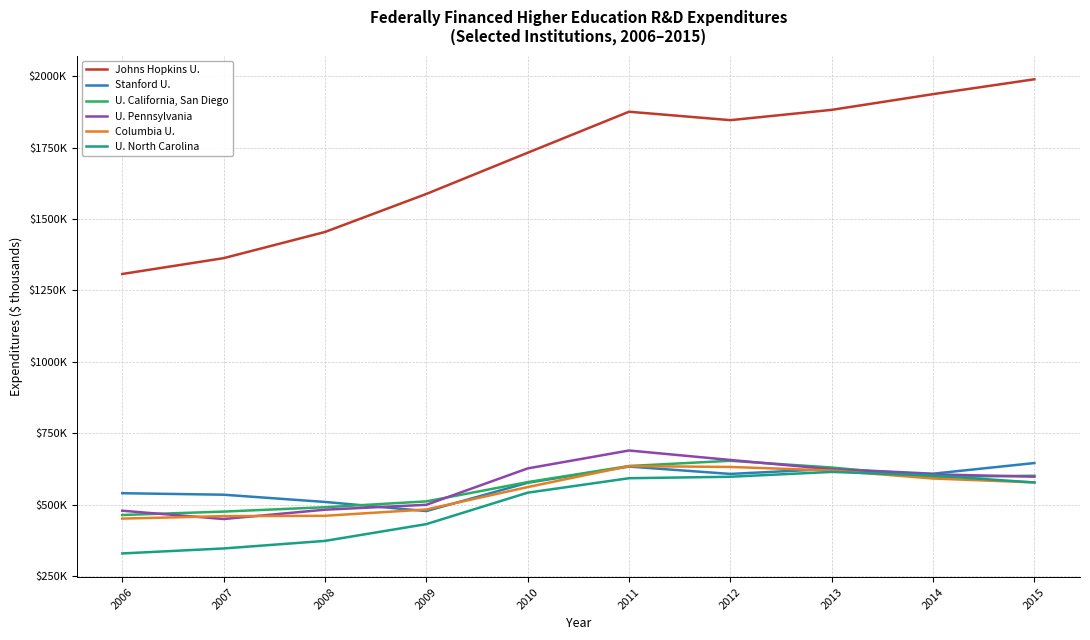

List the labels in order of U. North Carolina value, largest first.

2013, 2014, 2012, 2011, 2015, 2010, 2009, 2008, 2007, 2006